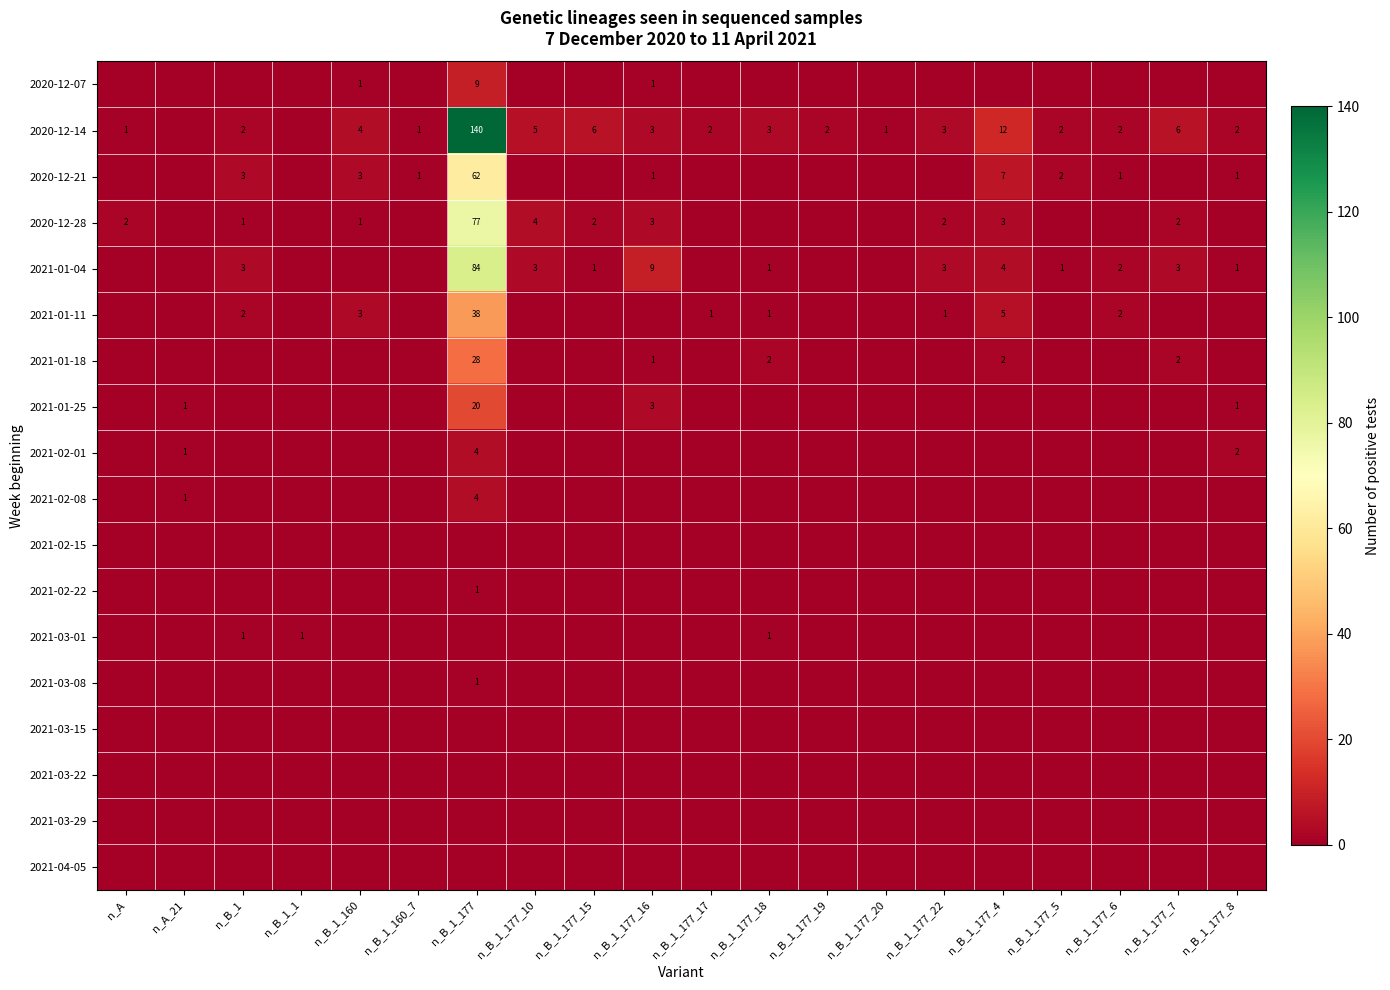

Rank the series at n_B_1_177_7 from highest to lowest value.

2020-12-14, 2021-01-04, 2020-12-28, 2021-01-18, 2020-12-07, 2020-12-21, 2021-01-11, 2021-01-25, 2021-02-01, 2021-02-08, 2021-02-15, 2021-02-22, 2021-03-01, 2021-03-08, 2021-03-15, 2021-03-22, 2021-03-29, 2021-04-05